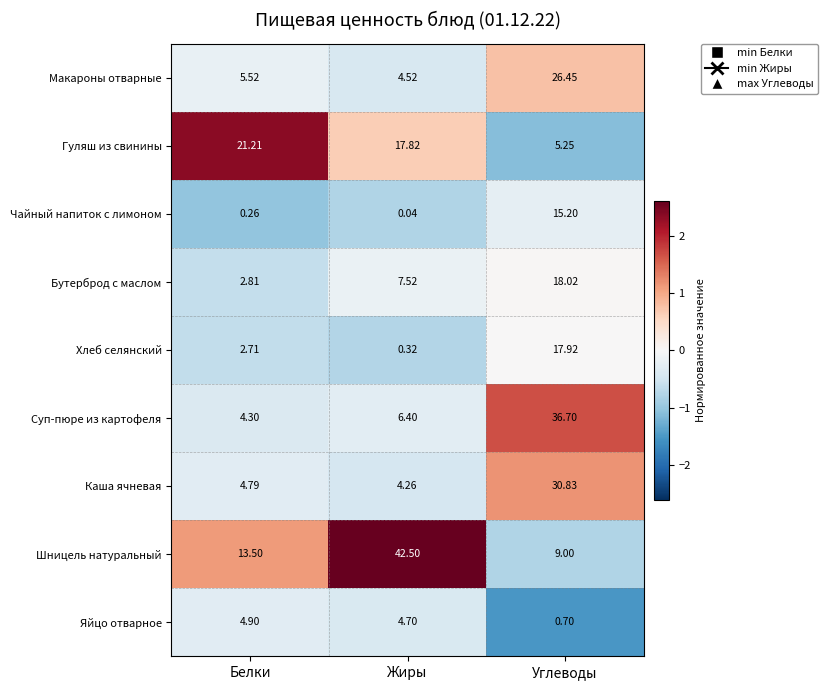

How many data points in Макароны отварные are above 5?

2